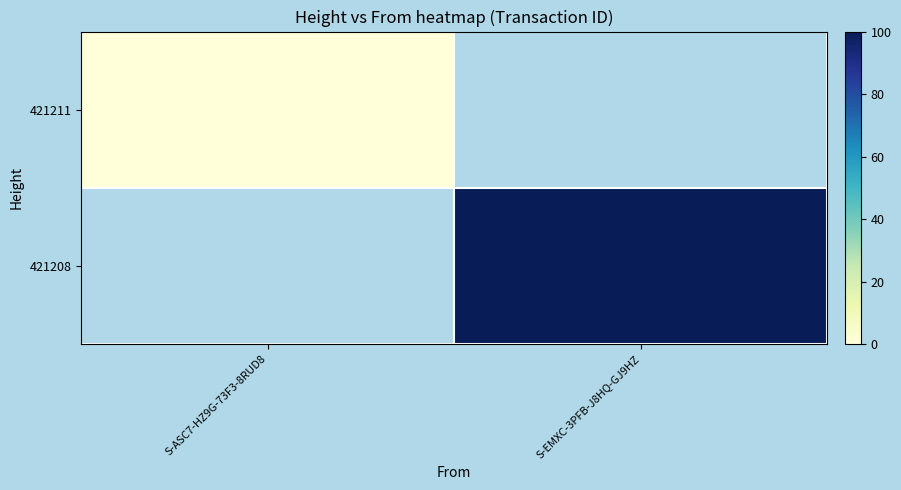

Rank the categories by 421211 value from lowest to highest.

S-ASC7-HZ9G-73F3-8RUD8, S-EMXC-3PFB-J8HQ-GJ9HZ